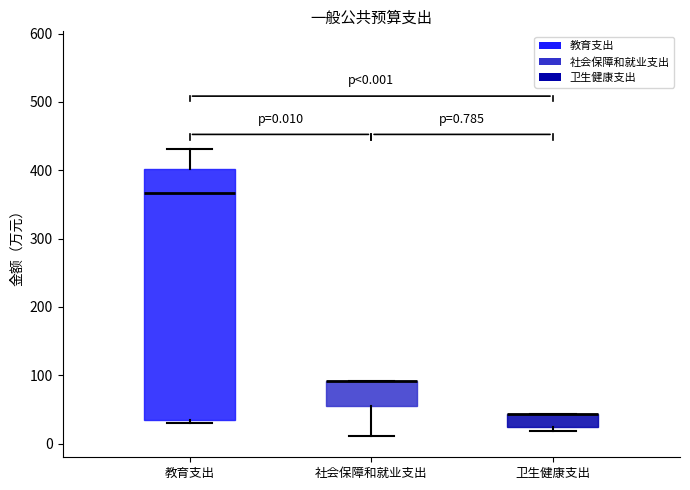

Which box is the tallest, from its lower edge to its upper edge?

教育支出